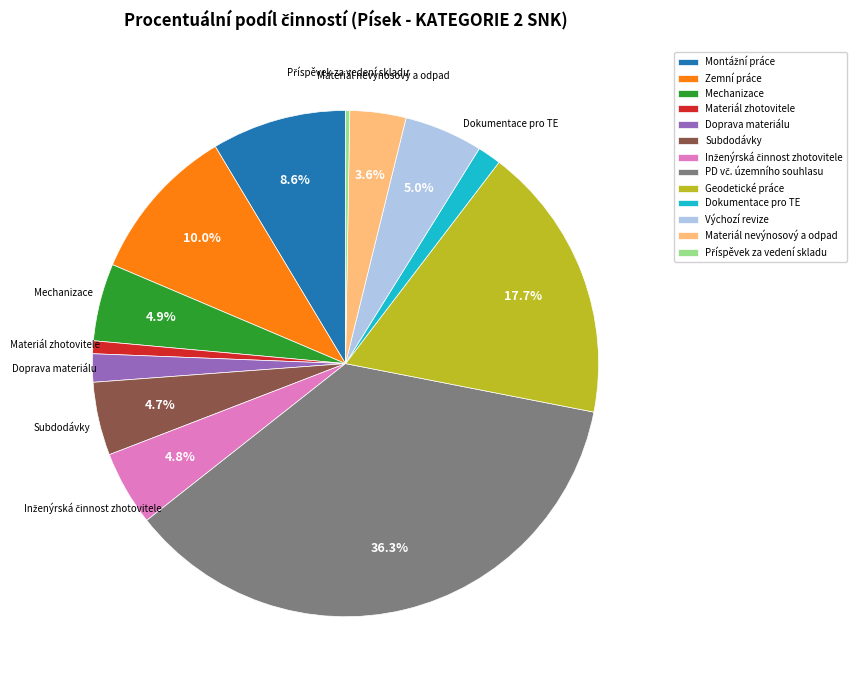

Is the sum of Výchozí revize and Doprava materiálu greater than half?

No